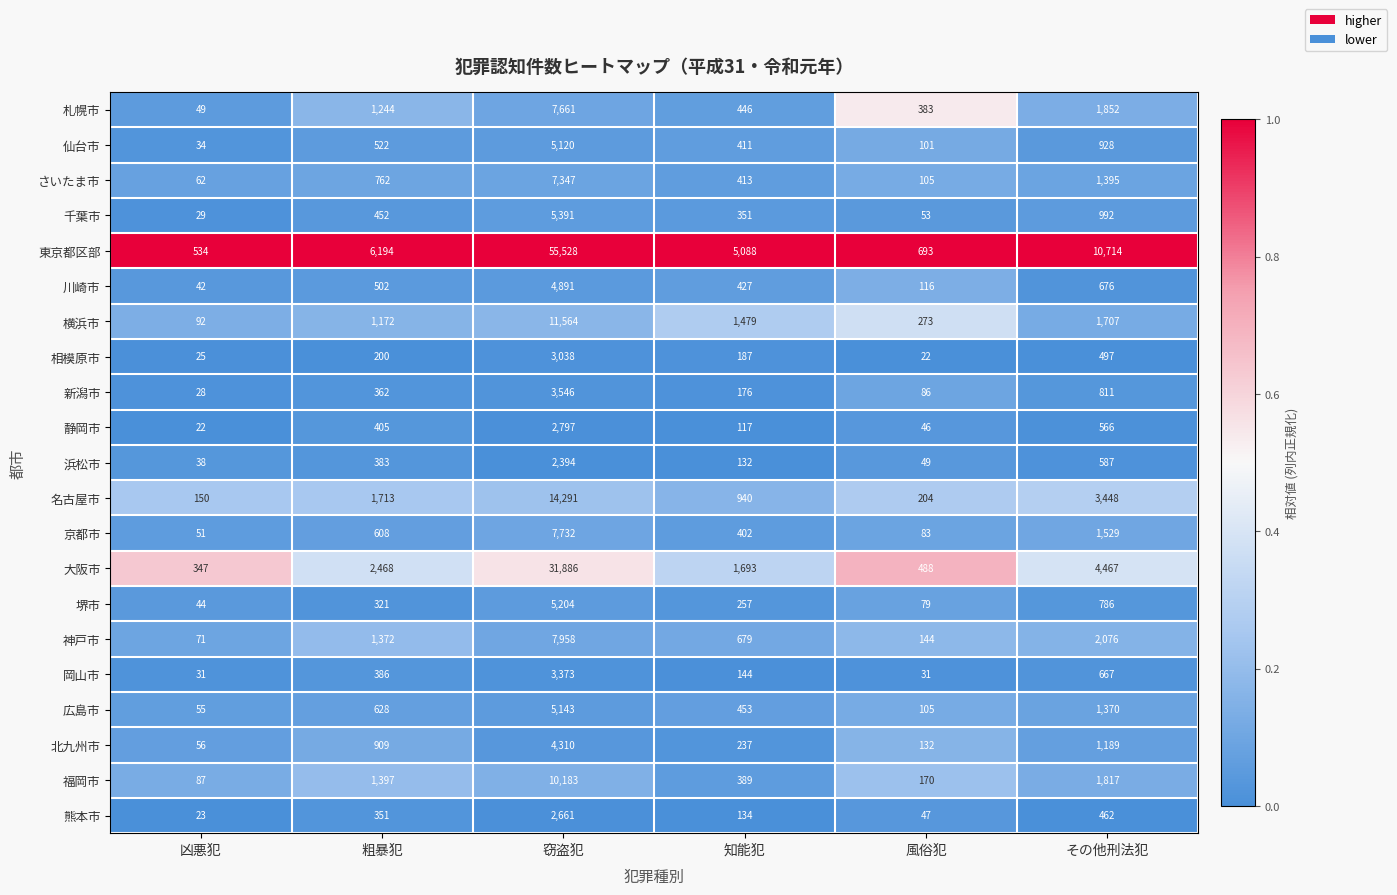

What is the total value across all series at 凶悪犯?

1870